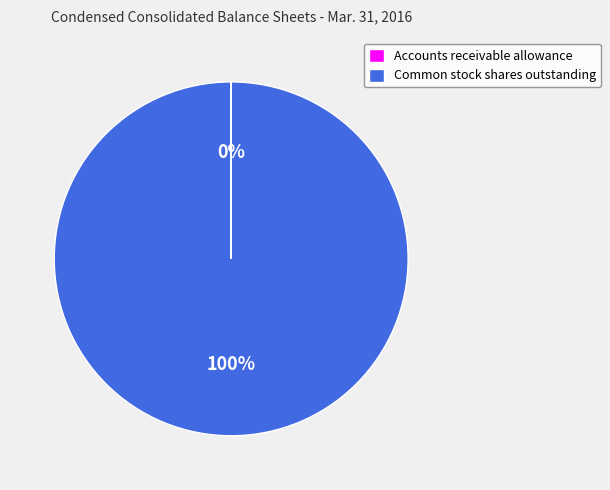

To the nearest percent, what is the difference between the largest and smallest slice percentages?

100%